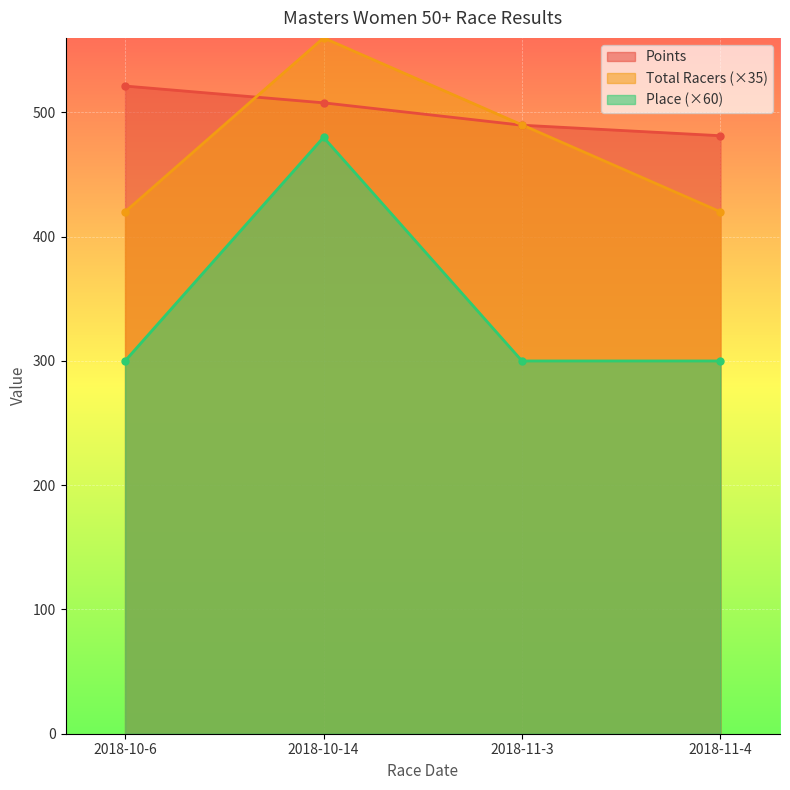

What is the sum of all Place values?

1380.0